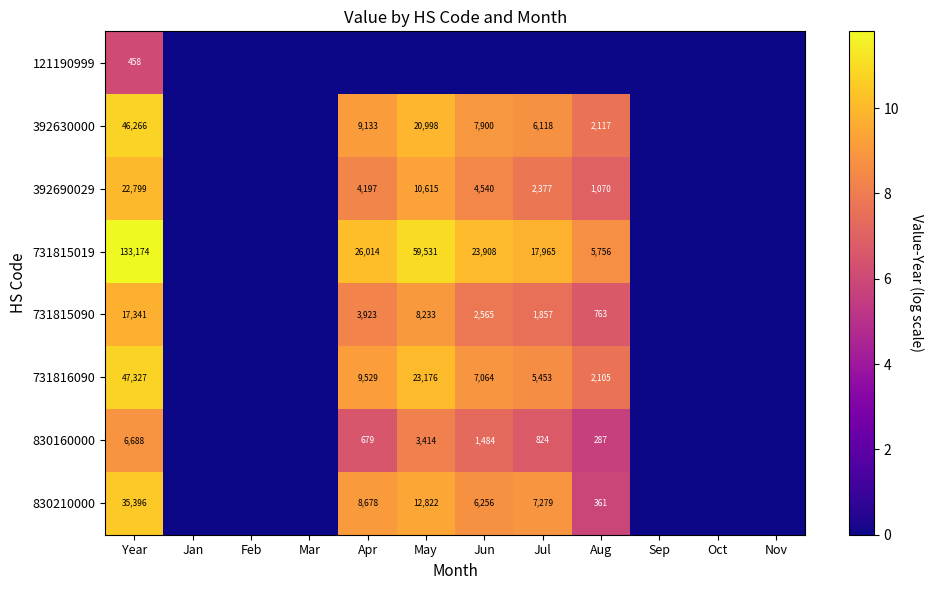

What is the difference between the highest and lowest values at Year?

132716